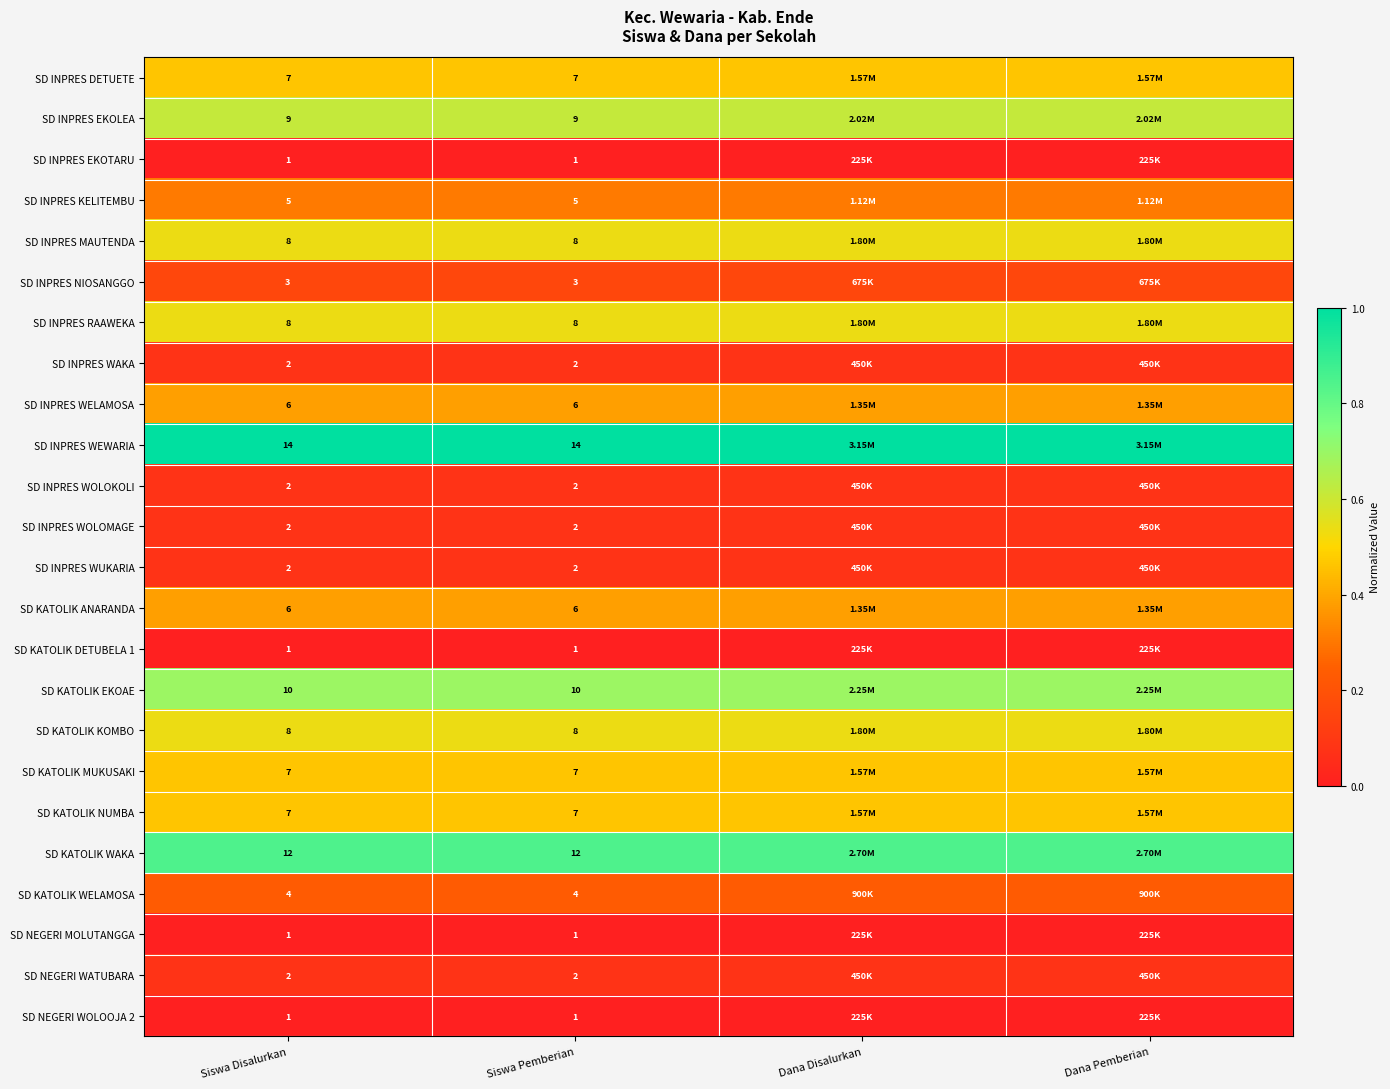

Read the SD INPRES WOLOMAGE value at Siswa Pemberian.

0.1